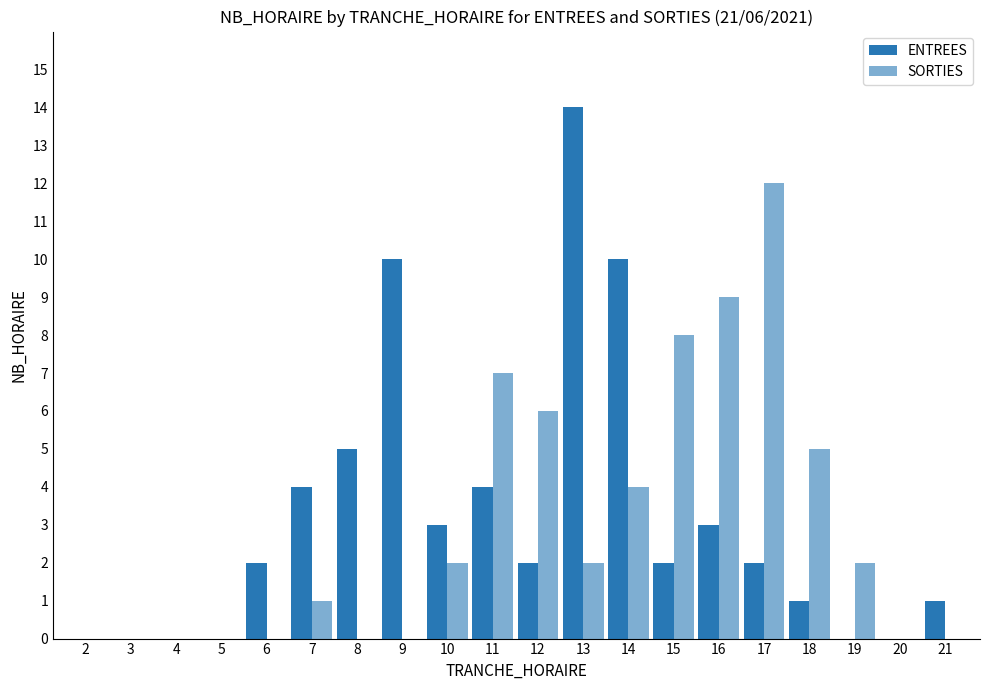

Count the number of data series in this chart.

2